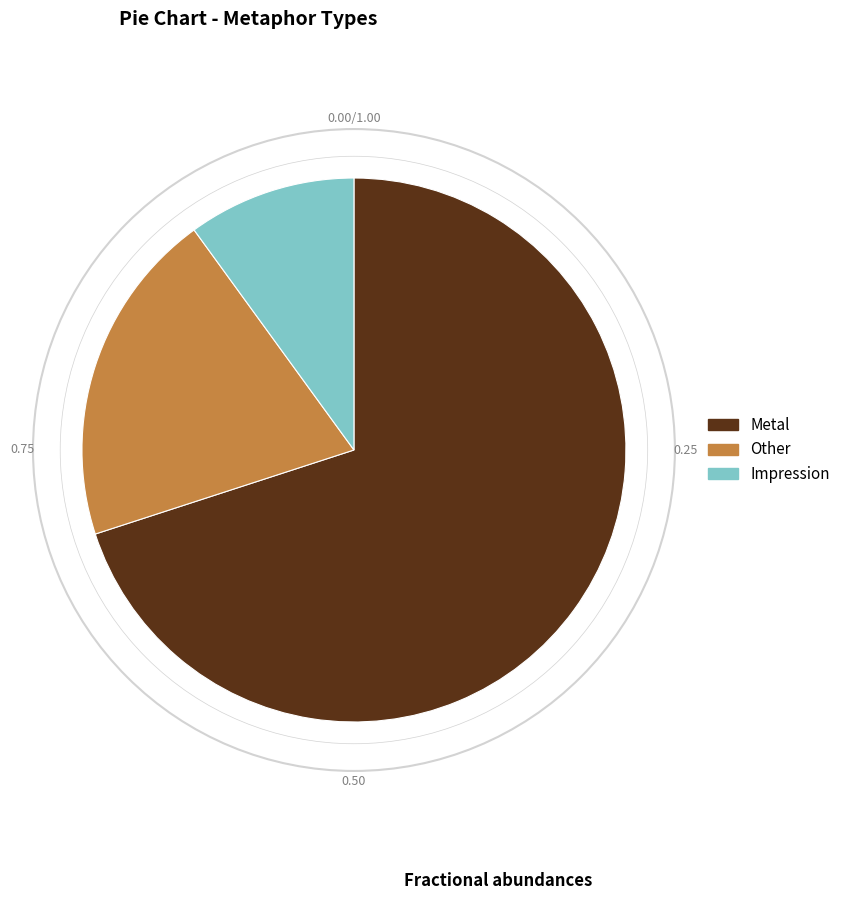

How many slices are in this pie chart?

3